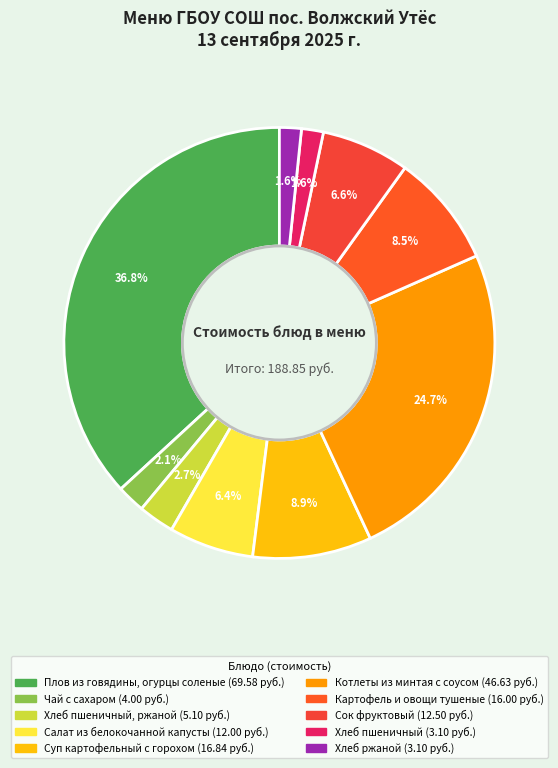

Is there any slice that represents more than half of the pie?

No